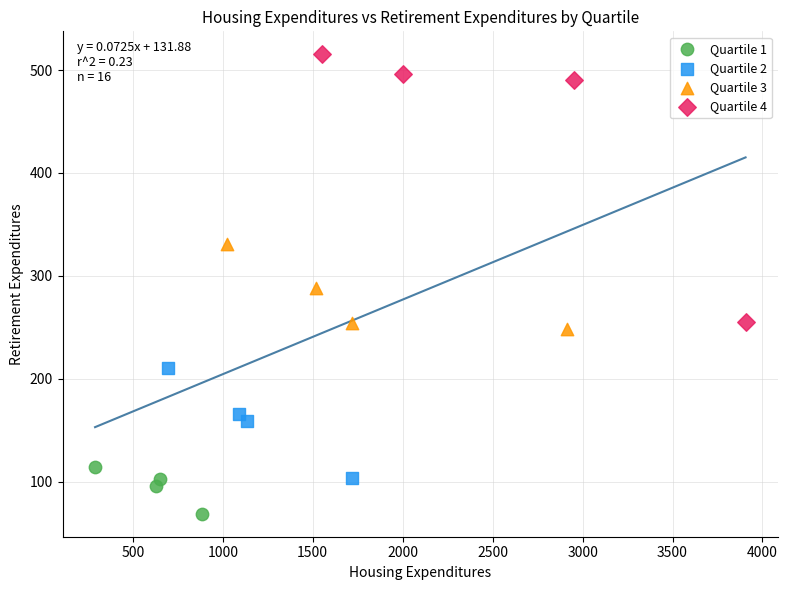

Which series reaches the maximum Y coordinate?

Quartile 4